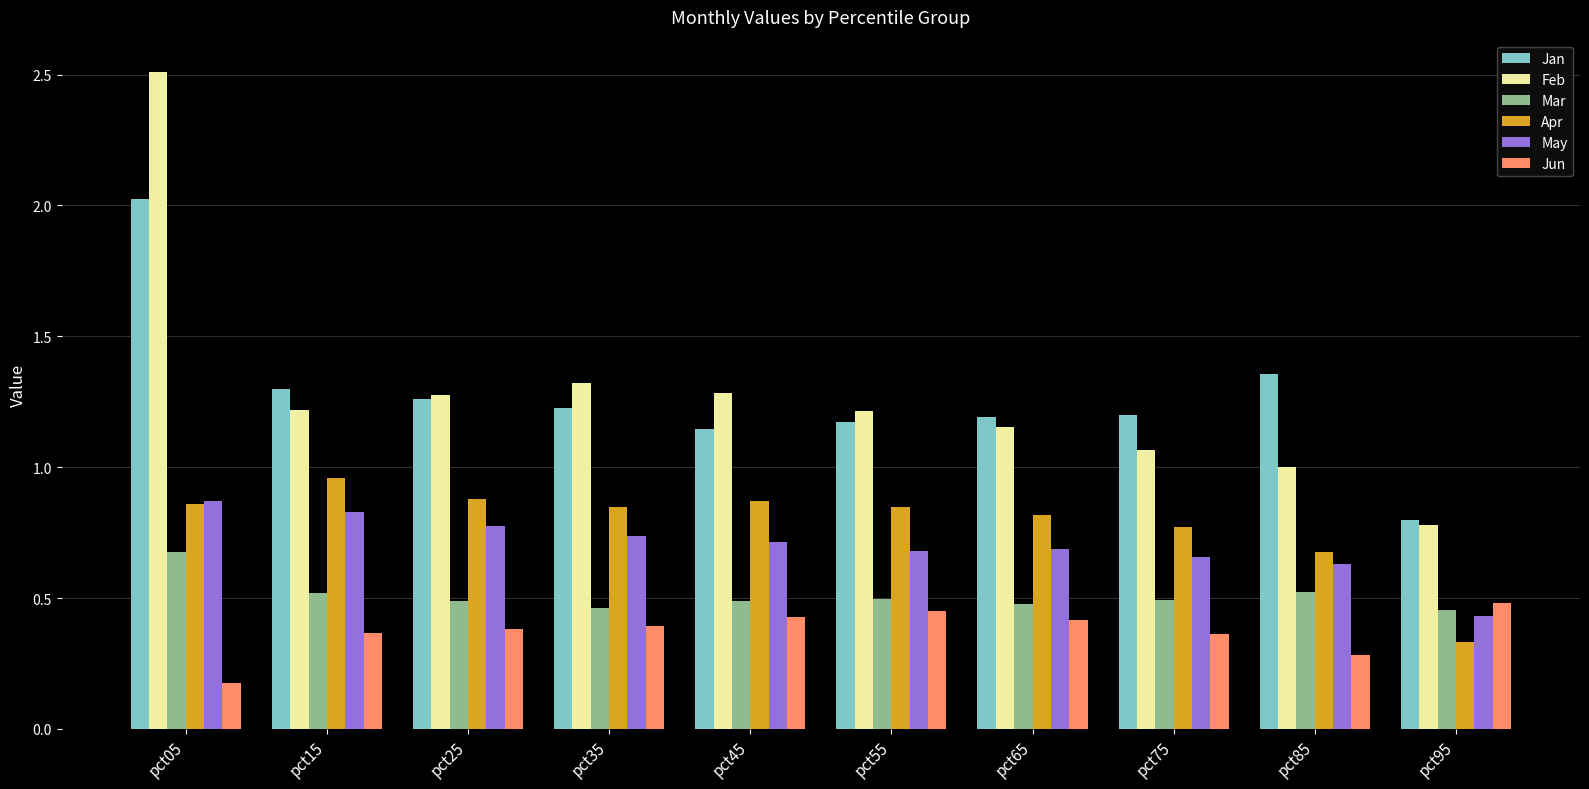

At which category does the chart reach its minimum across all series?

pct05